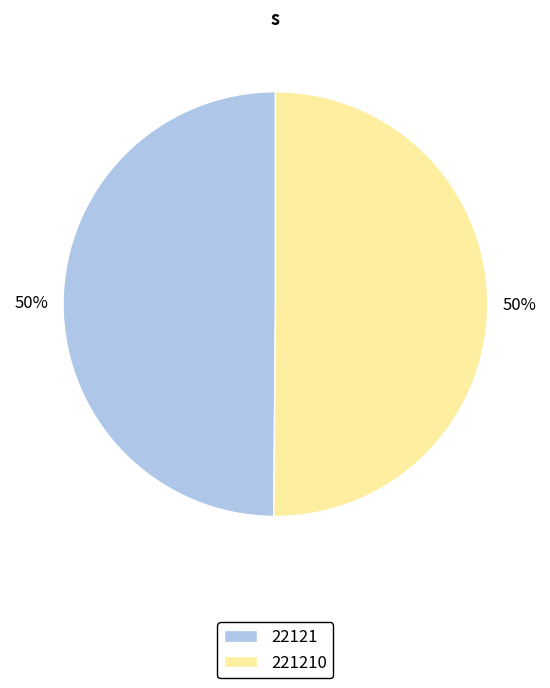

Approximately how many times larger is the value at 221210 compared to 22121?

1.0